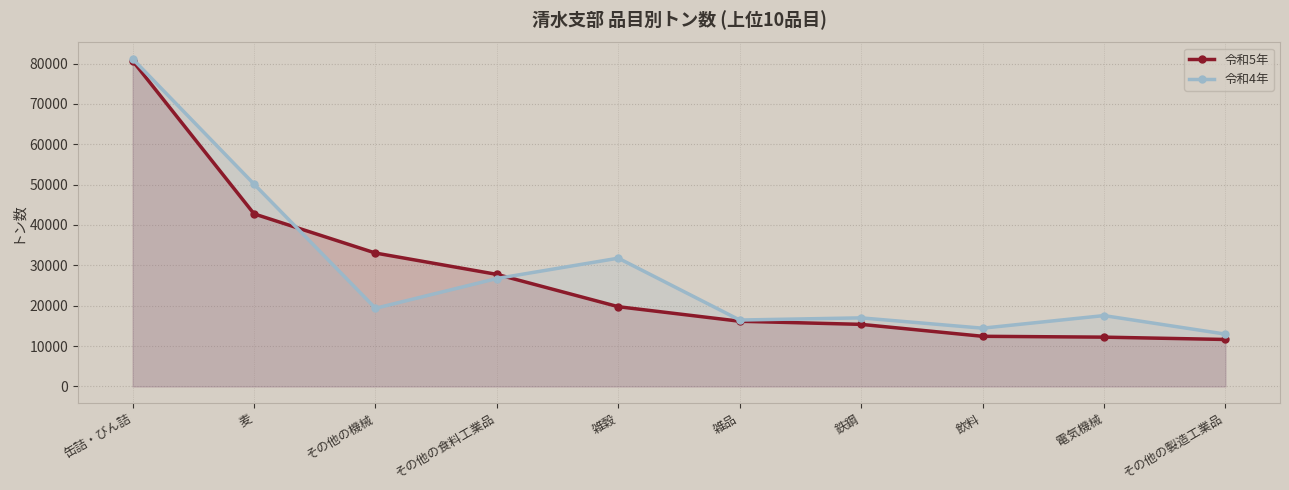

Between 雑品 and その他の食料工業品, which is larger?

その他の食料工業品